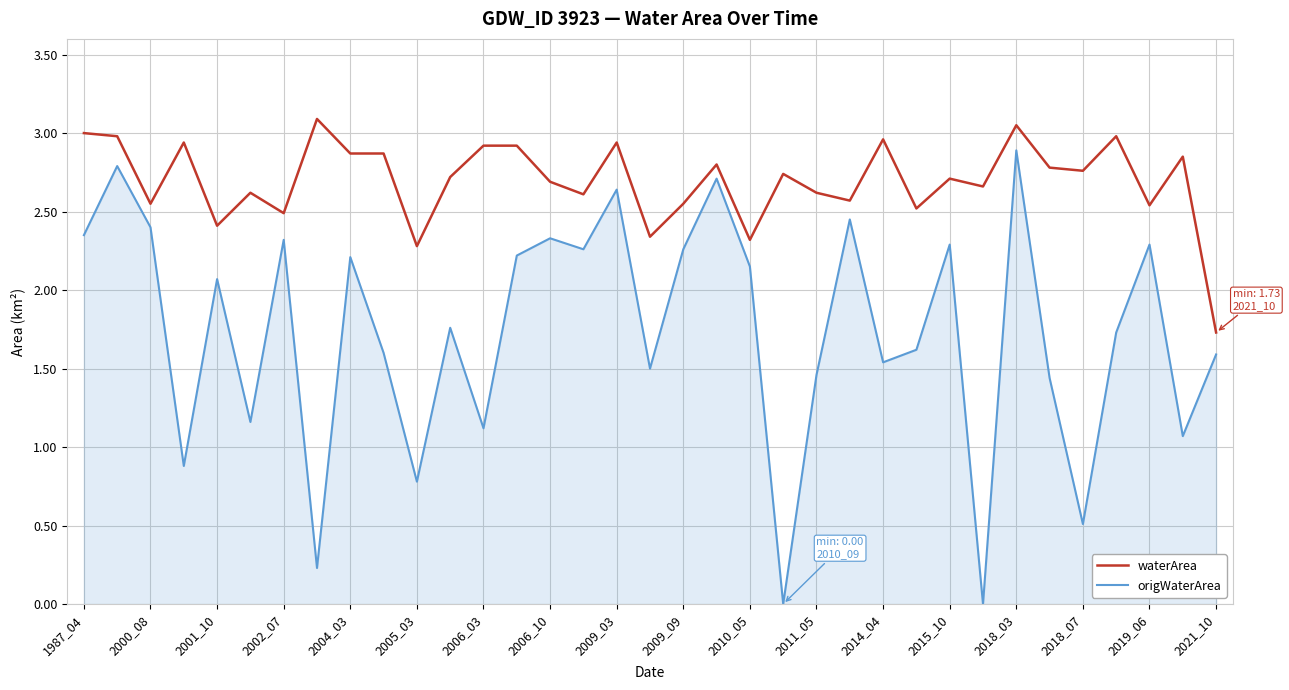

Which series has the widest spread of values?

origWaterArea